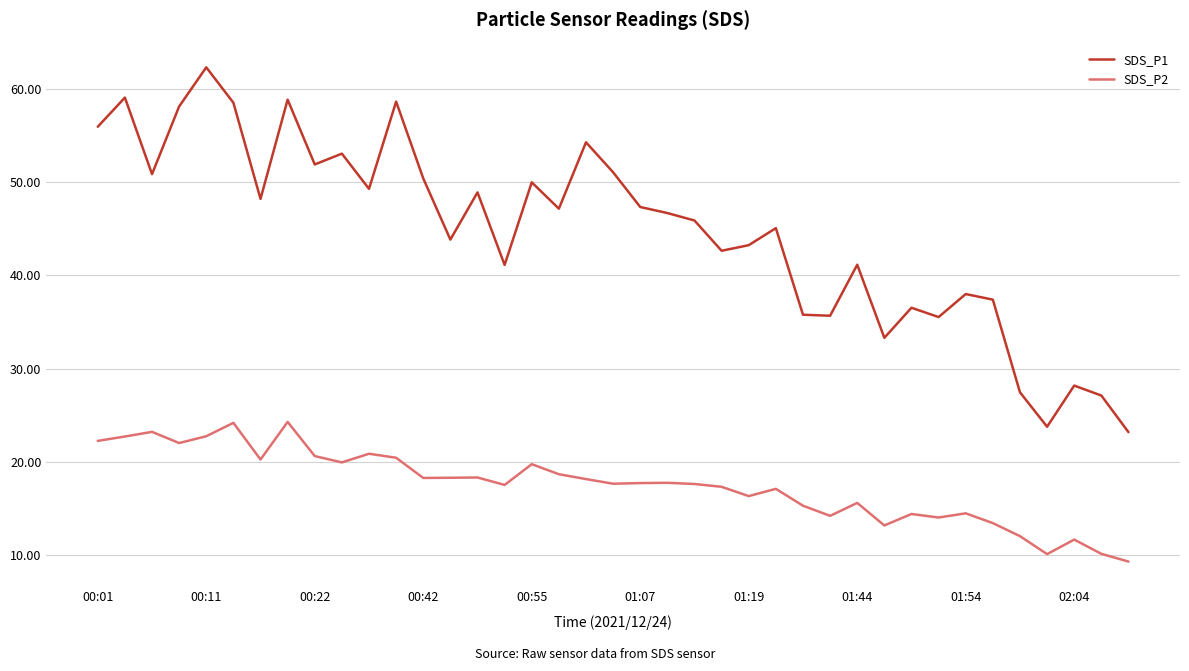

List the series in order of their overall mean, highest first.

SDS_P1, SDS_P2